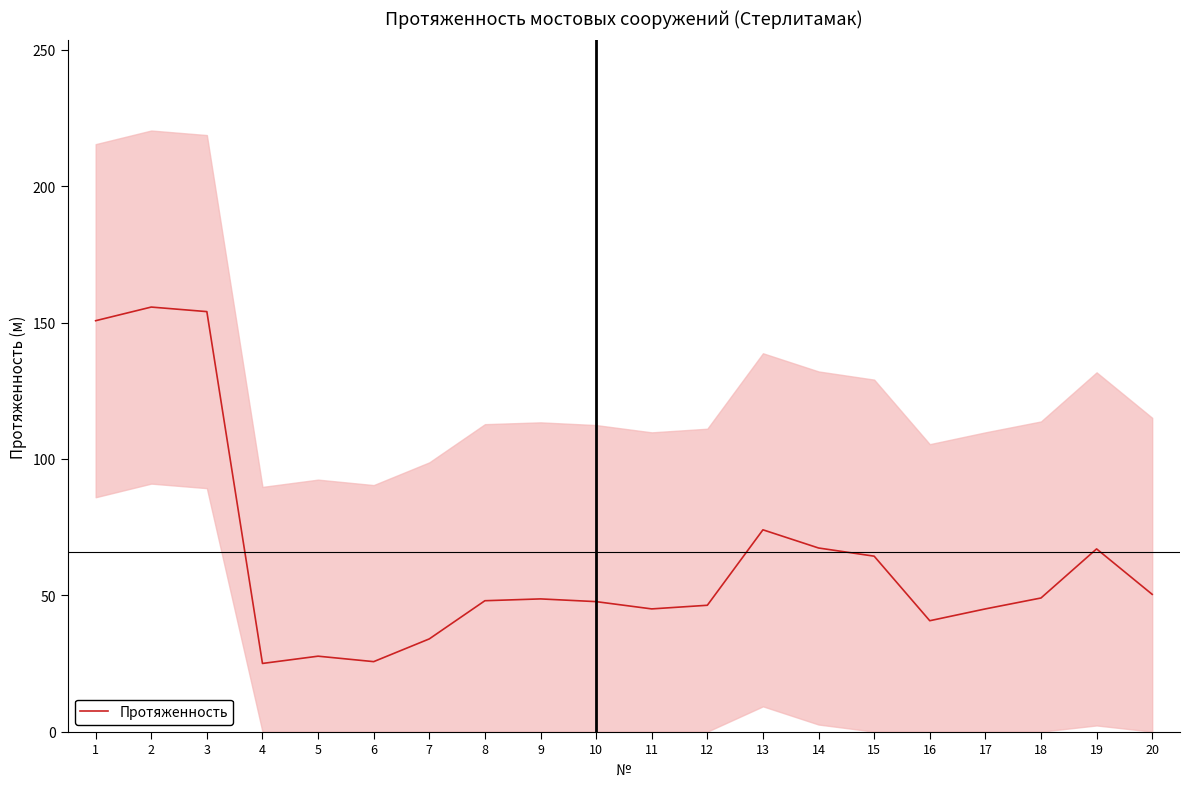

Count the number of data series in this chart.

1